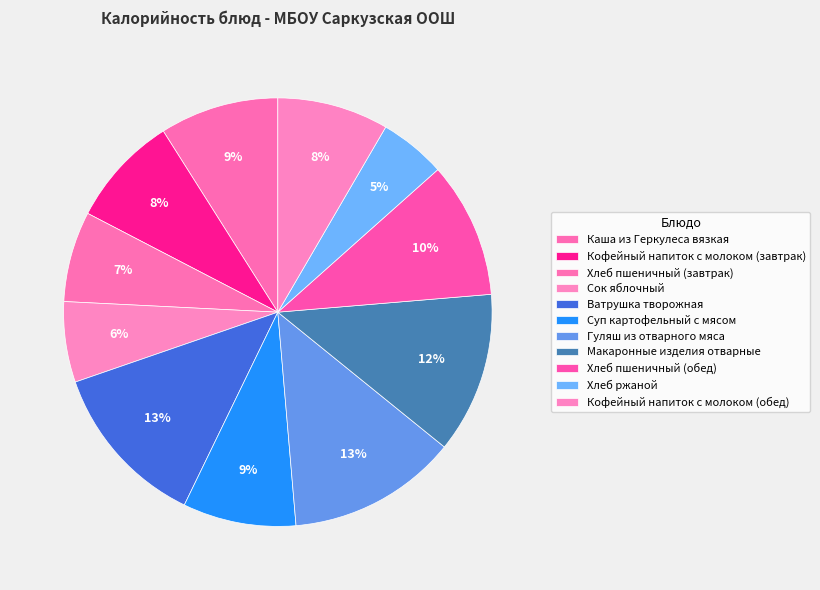

How many slices are in this pie chart?

11